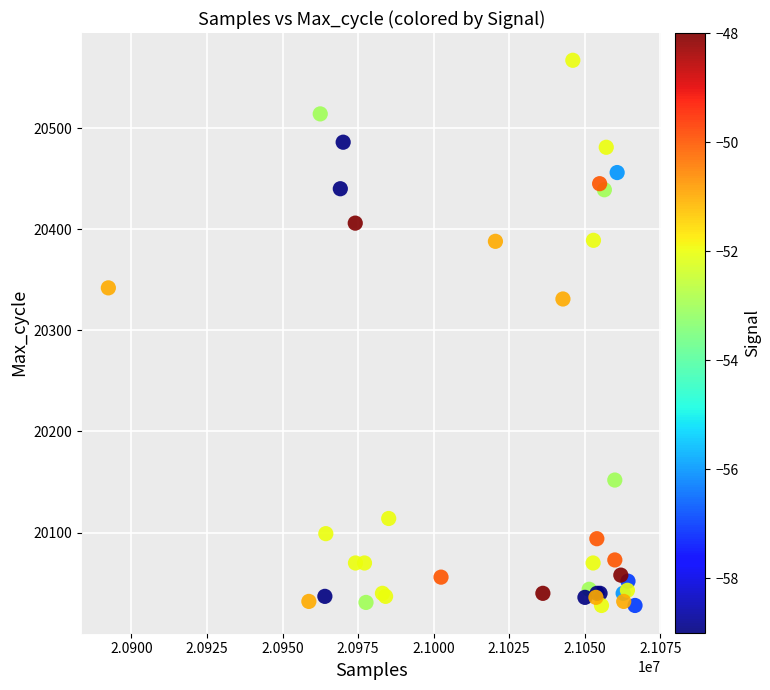

What Y value in the scatter plot is closest to 20297?

20331